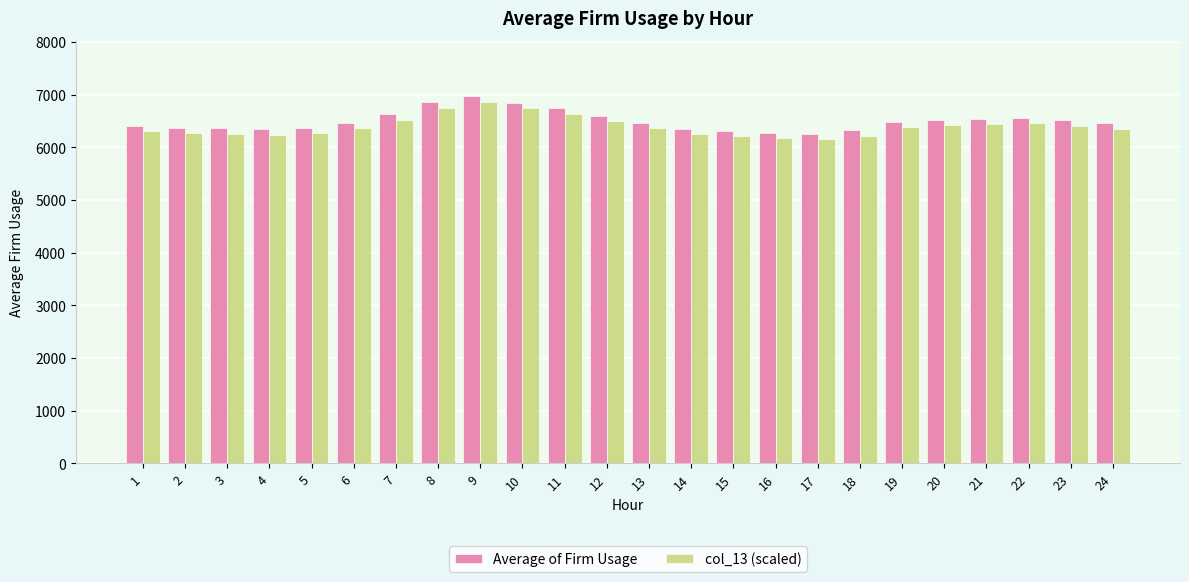

What is the smallest value displayed?

6152.2